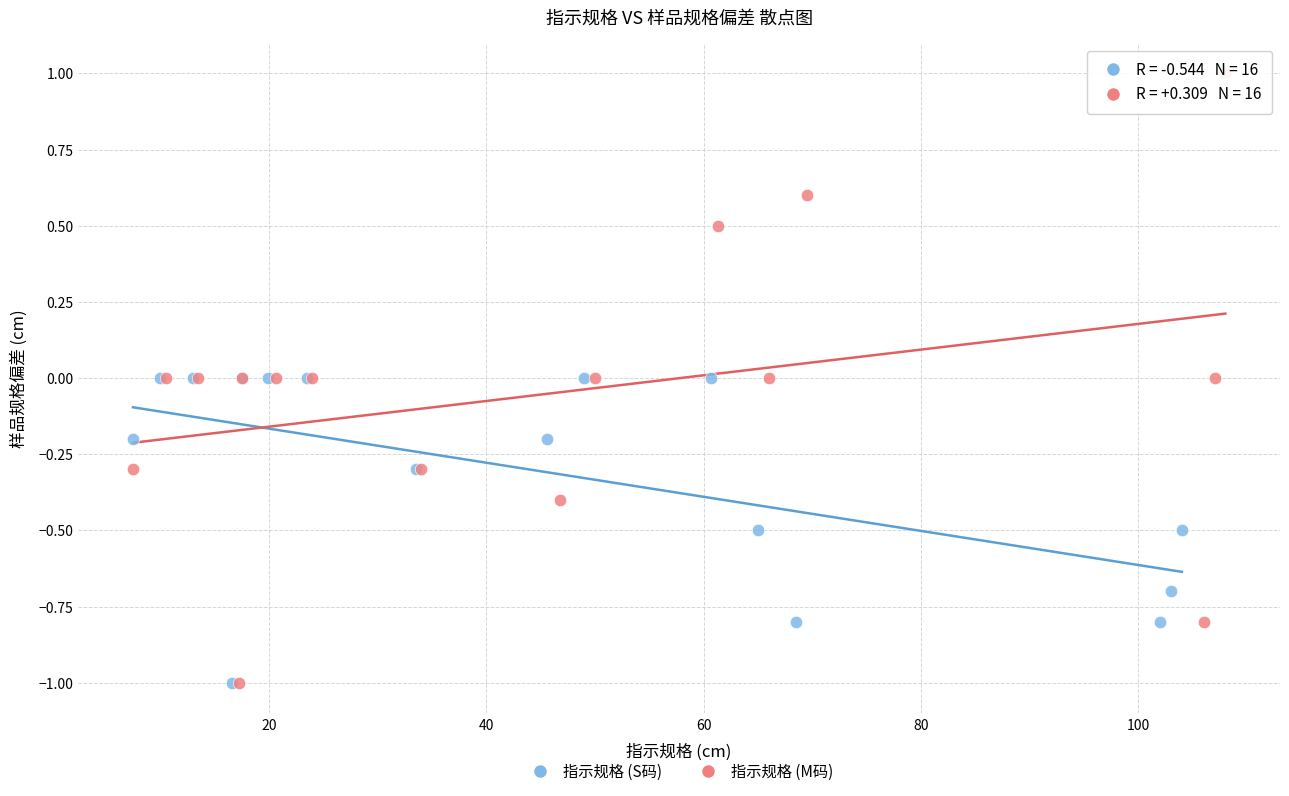

Which series has the largest Y range (max minus min)?

指示规格 (M码)